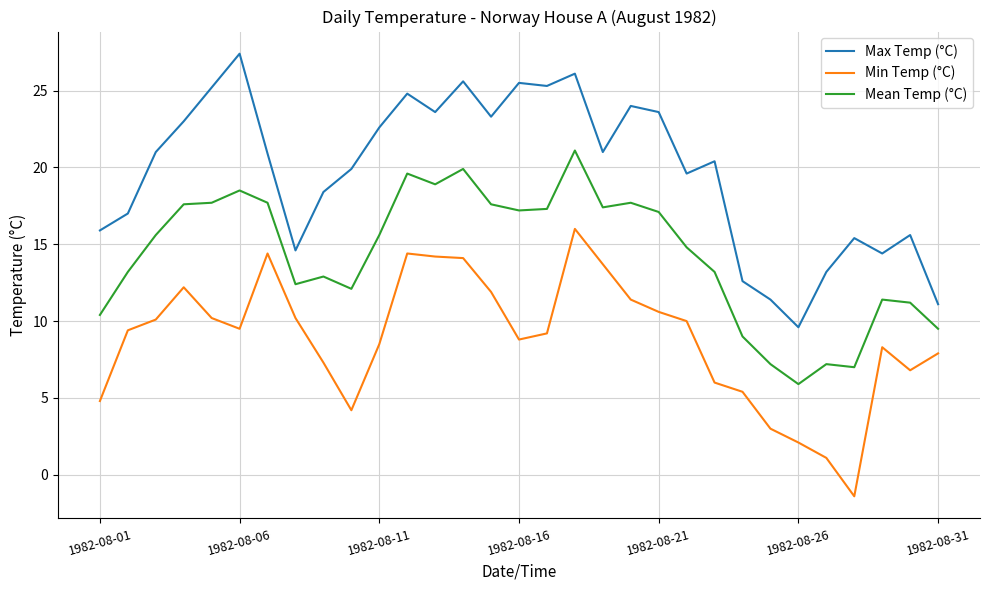

List the series in order of their overall mean, highest first.

Max Temp (°C), Mean Temp (°C), Min Temp (°C)